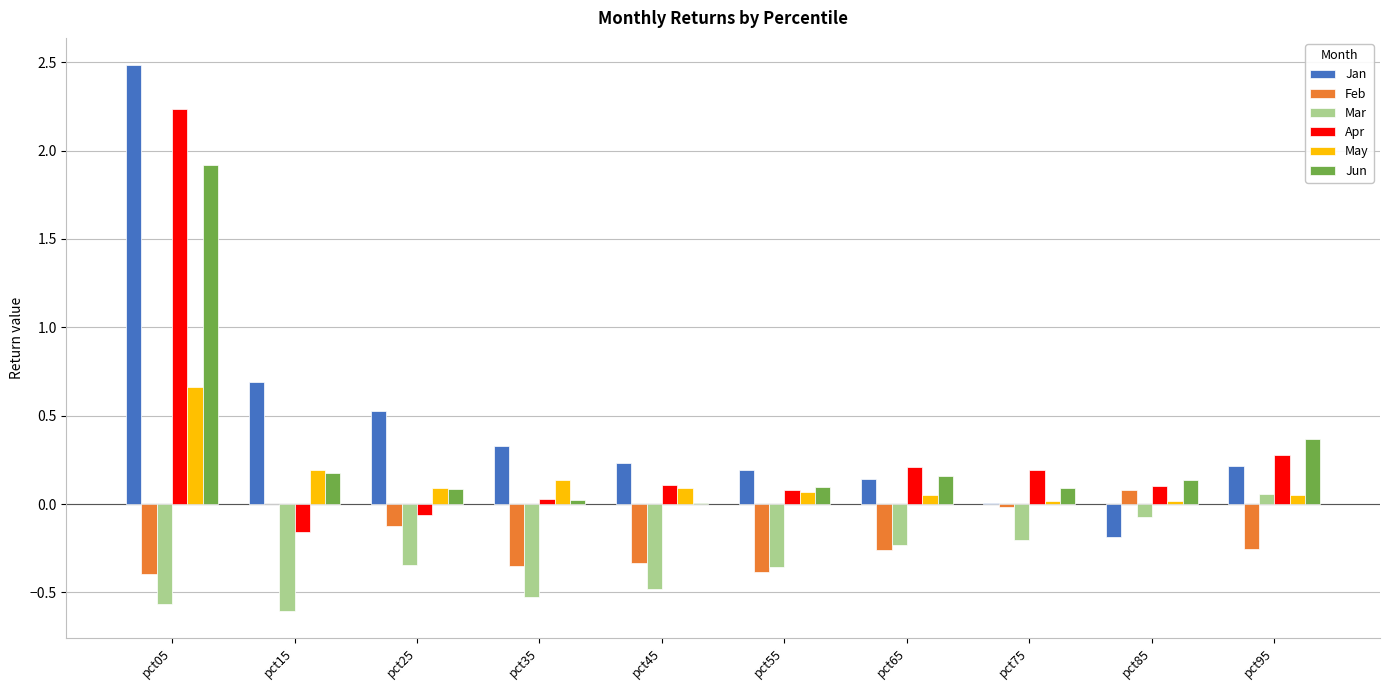

Is it true that May equals 0.0 at pct85?

True